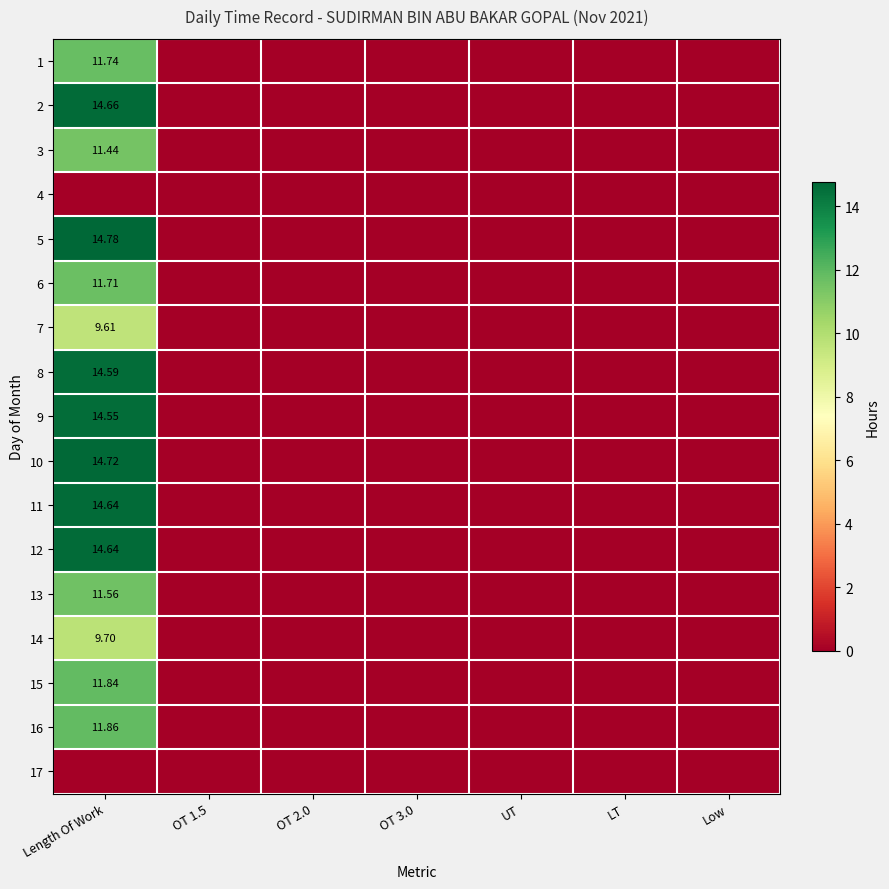

What is the difference between the maximum and second lowest values in the 14 series?

9.7